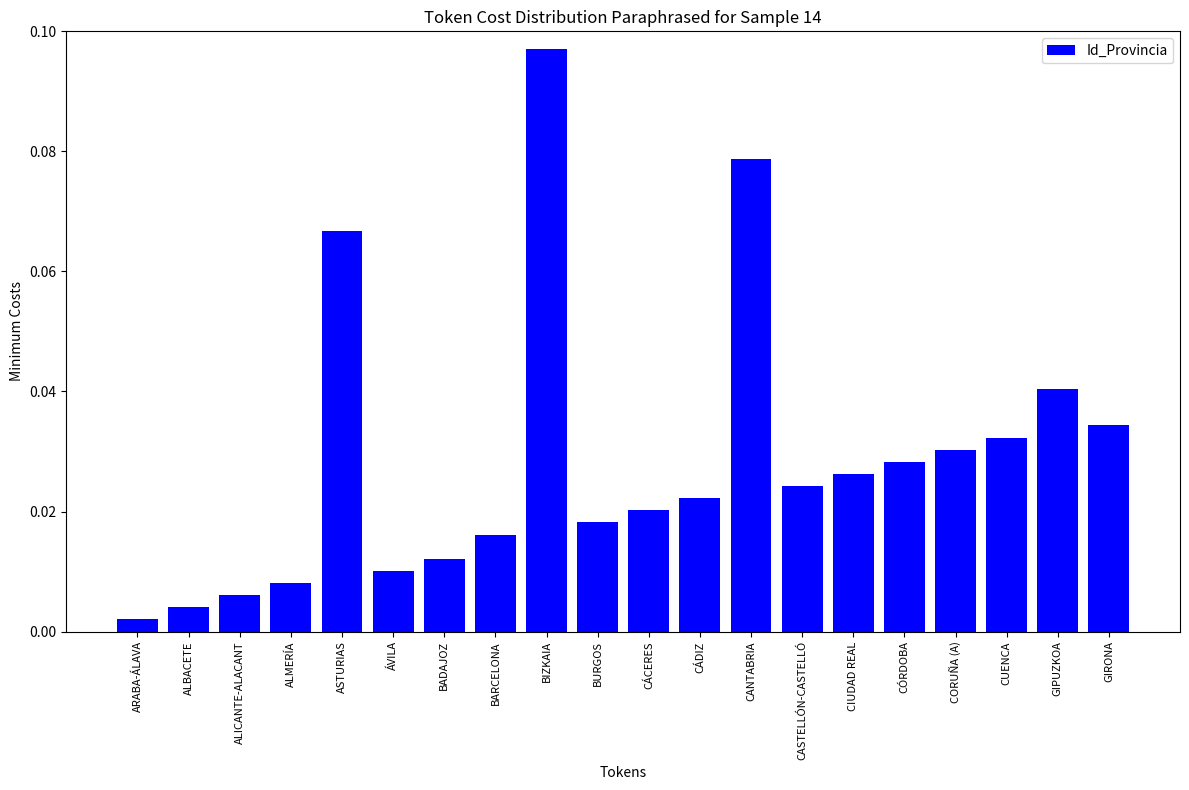

Rank the categories by value from highest to lowest.

BIZKAIA, CANTABRIA, ASTURIAS, GIPUZKOA, GIRONA, CUENCA, CORUÑA (A), CÓRDOBA, CIUDAD REAL, CASTELLÓN-CASTELLÓ, CÁDIZ, CÁCERES, BURGOS, BARCELONA, BADAJOZ, ÁVILA, ALMERÍA, ALICANTE-ALACANT, ALBACETE, ARABA-ÁLAVA